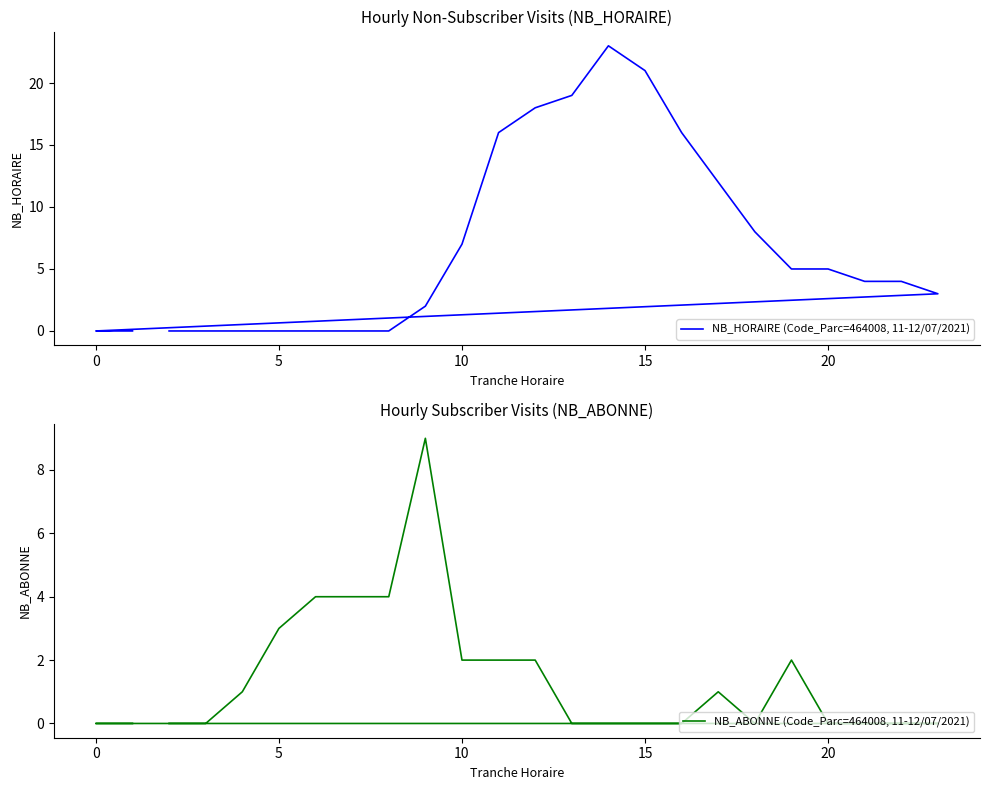

How many lines are shown in the chart?

2